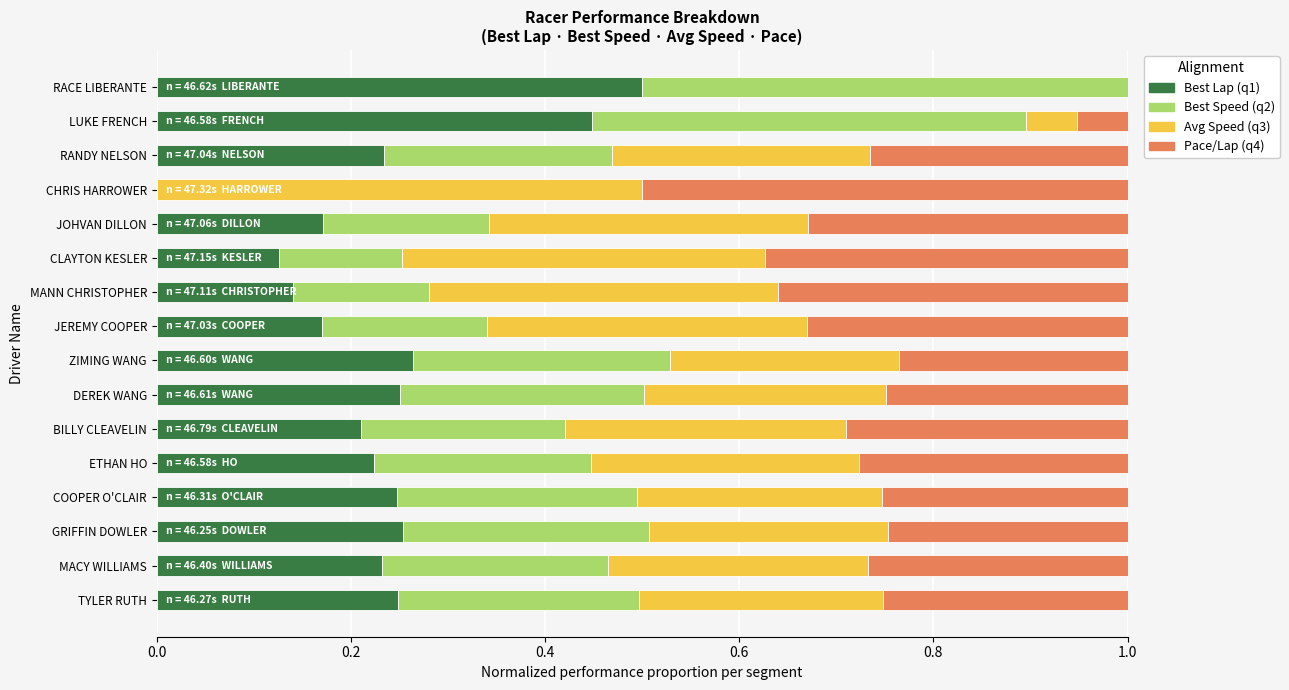

What is the total value across all series at CHRIS HARROWER?

1.0